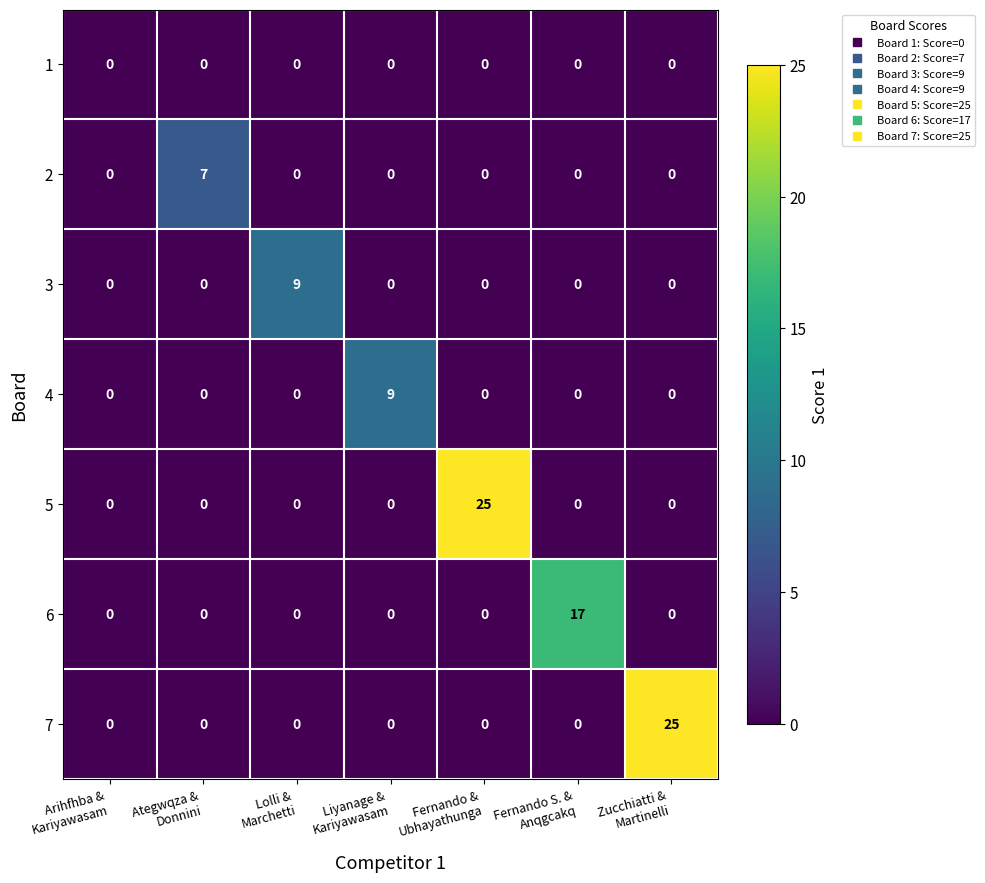

Count the 3 values in the range 0 to 1.

6